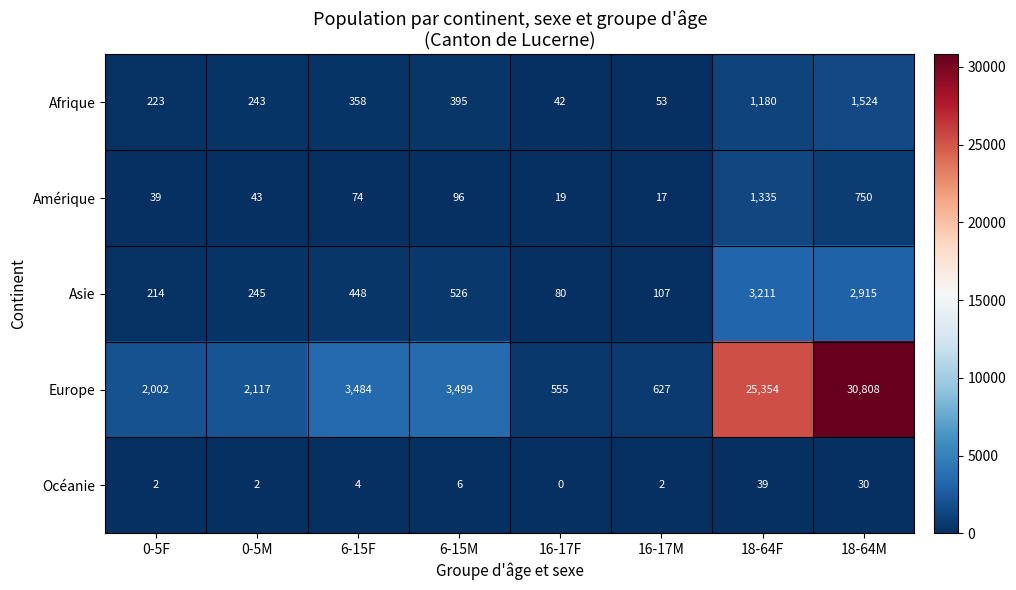

What is the sum of the Océanie values at 0-5M and 18-64F?

41